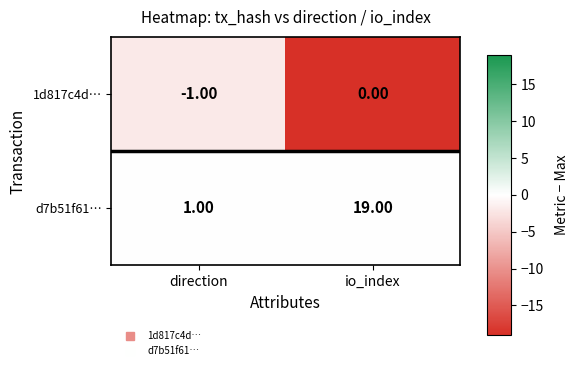

How many distinct data groups are displayed?

2